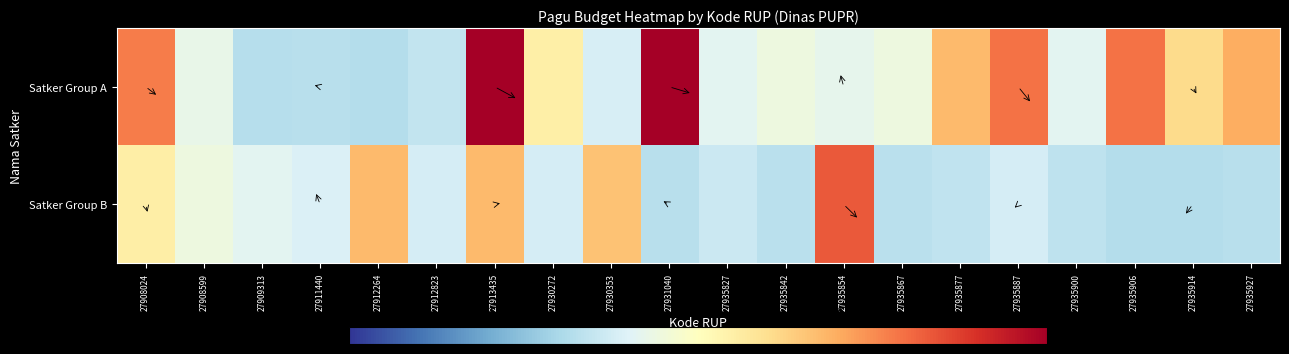

Reading left to right, extract all data points from this chart.

Satker Group A: 27908024=13.7	27908599=-3.7	27909313=-8.9	27911440=-8.7	27912264=-9.1	27912823=-7.6	27913435=25.0	27930272=2.4	27930353=-5.8	27931040=29.2	27935827=-4.4	27935842=-2.7	27935854=-4.0	27935867=-2.7	27935877=8.6	27935887=14.6	27935900=-4.4	27935906=14.6	27935914=5.3	27935927=9.8
Satker Group B: 27908024=2.7	27908599=-2.7	27909313=-4.4	27911440=-5.3	27912264=8.6	27912823=-6.0	27913435=8.6	27930272=-5.9	27930353=8.0	27931040=-8.7	27935827=-6.9	27935842=-8.5	27935854=16.5	27935867=-8.4	27935877=-7.8	27935887=-6.0	27935900=-8.1	27935906=-9.1	27935914=-9.2	27935927=-8.6